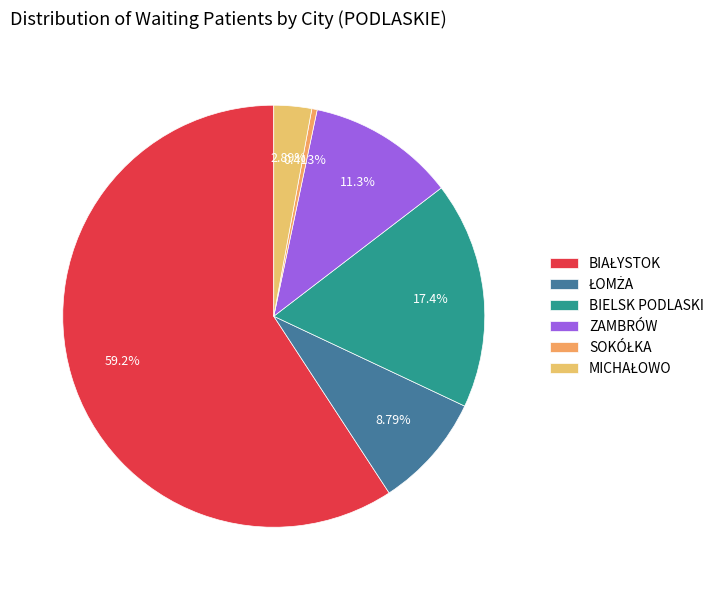

How many segments does this pie chart have?

6